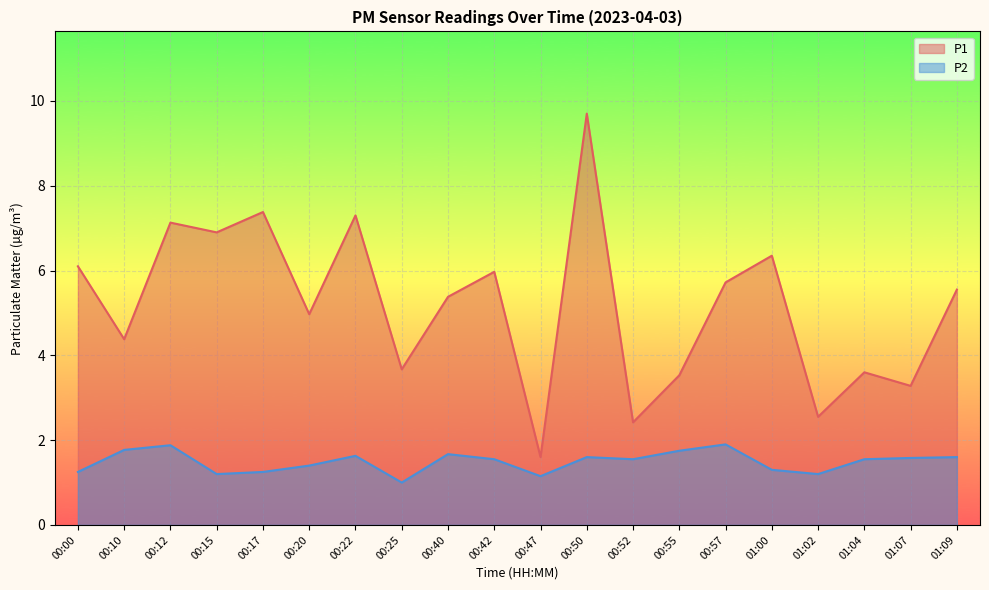

What is the difference between the highest and lowest values at 00:25?

2.7